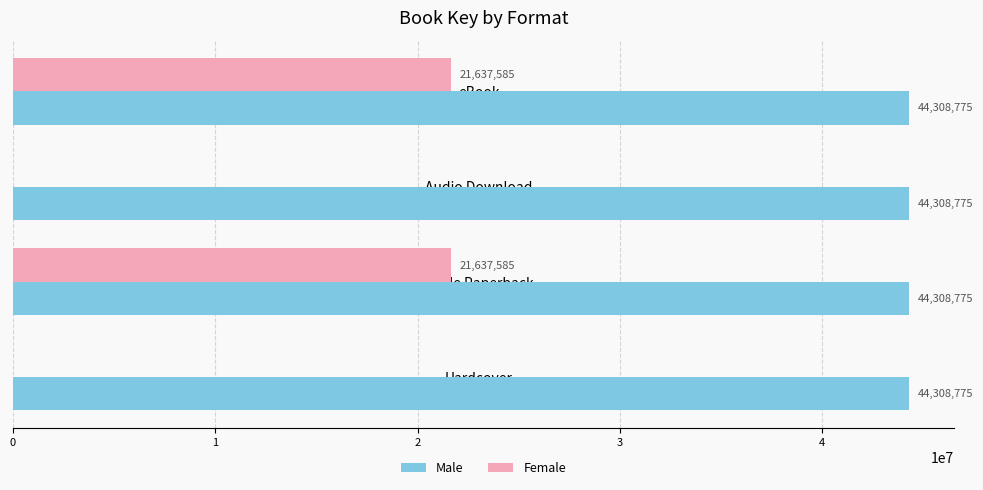

What is the total value across all series at Hardcover?

44308775